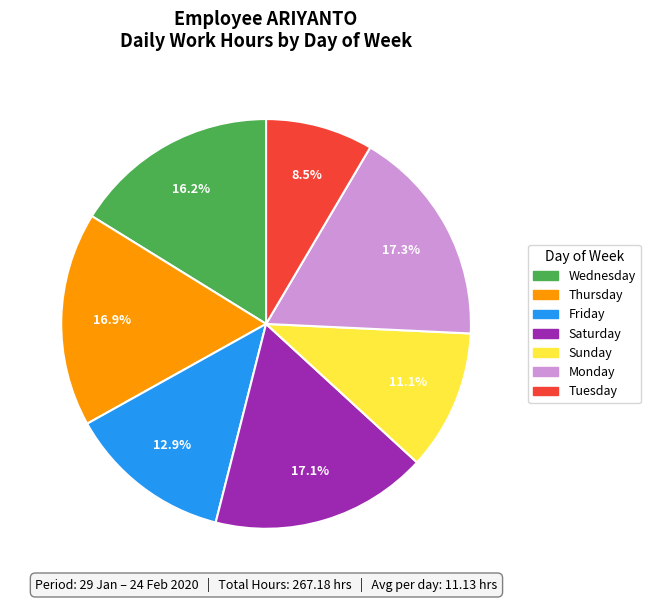

Do Monday and Wednesday together represent more than half of the pie?

No